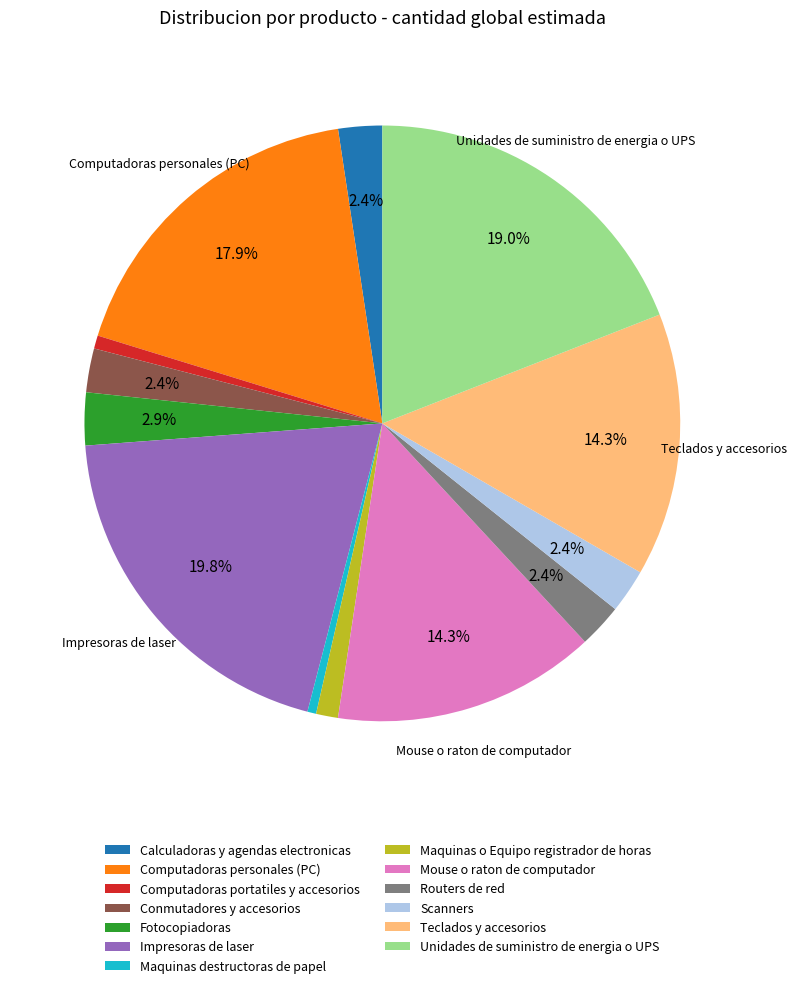

What percentage is the Scanners slice, to the nearest percent?

2%